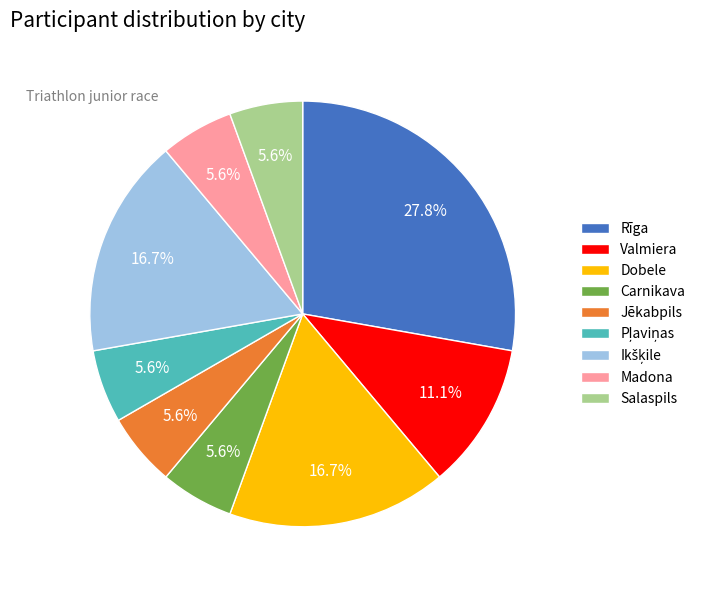

Approximately how many times larger is the value at Valmiera compared to Salaspils?

2.0